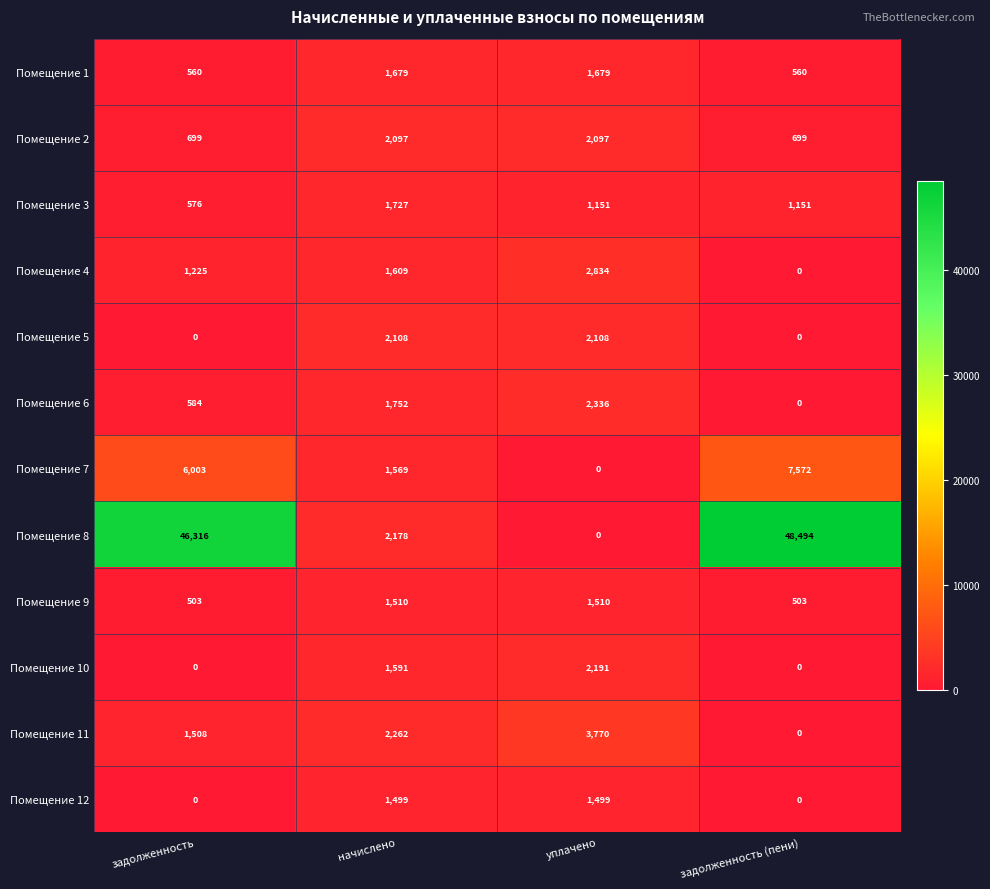

What is the maximum value for Помещение 11?

3770